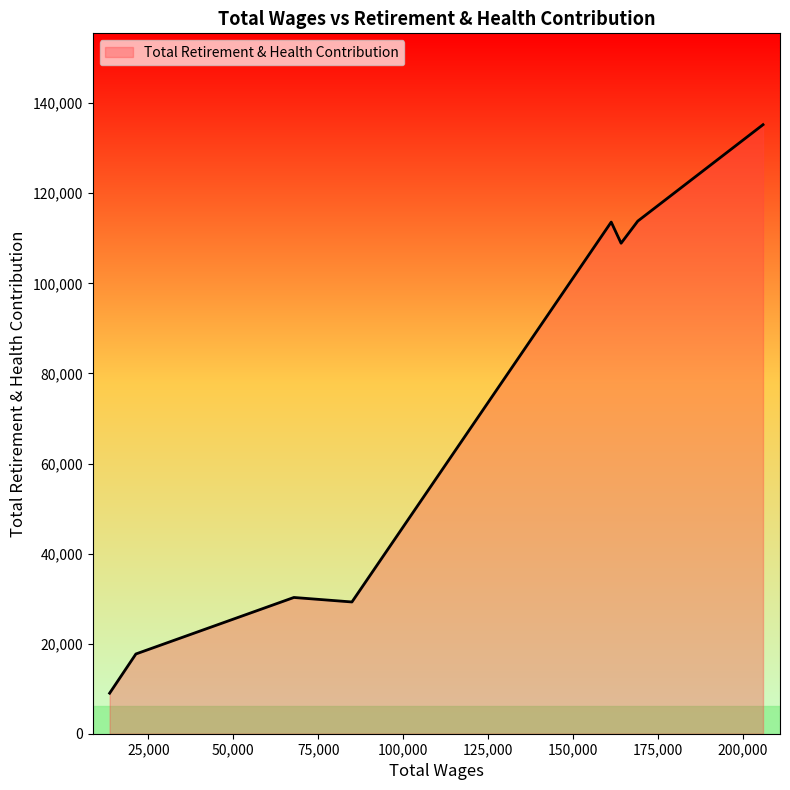

What is the maximum value shown in the chart?

135231